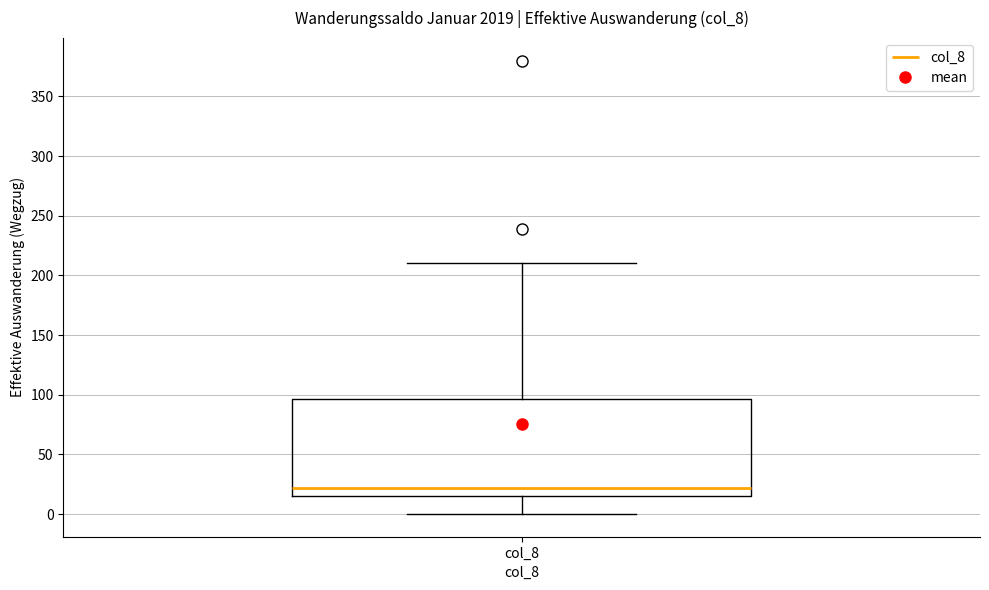

Where does the upper whisker of the box for col_8 end on the y-axis? The values are not printed on the chart, so give them approximately, as read against the axis.

210